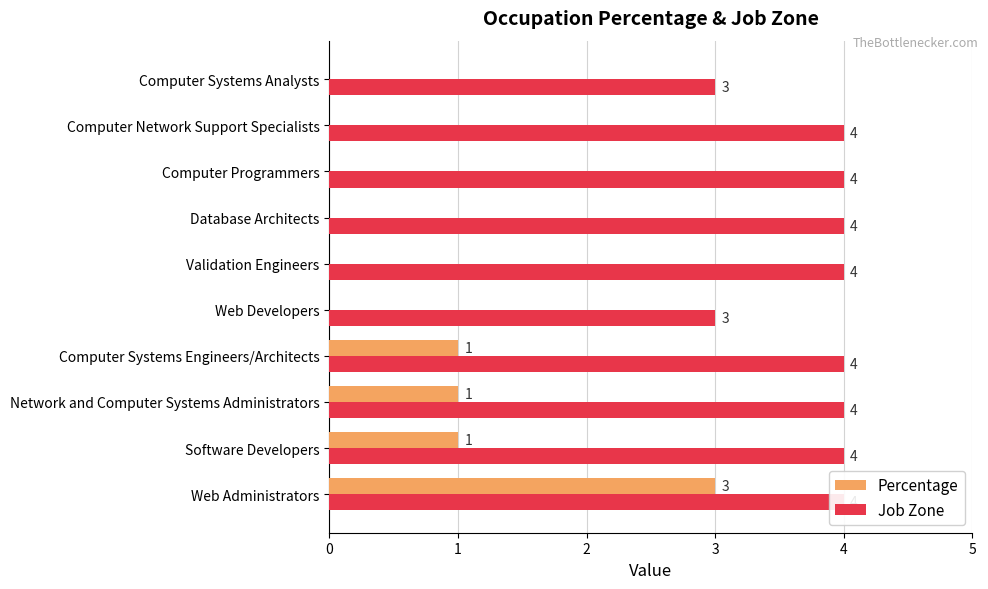

Does the chart contain stacked bars?

No